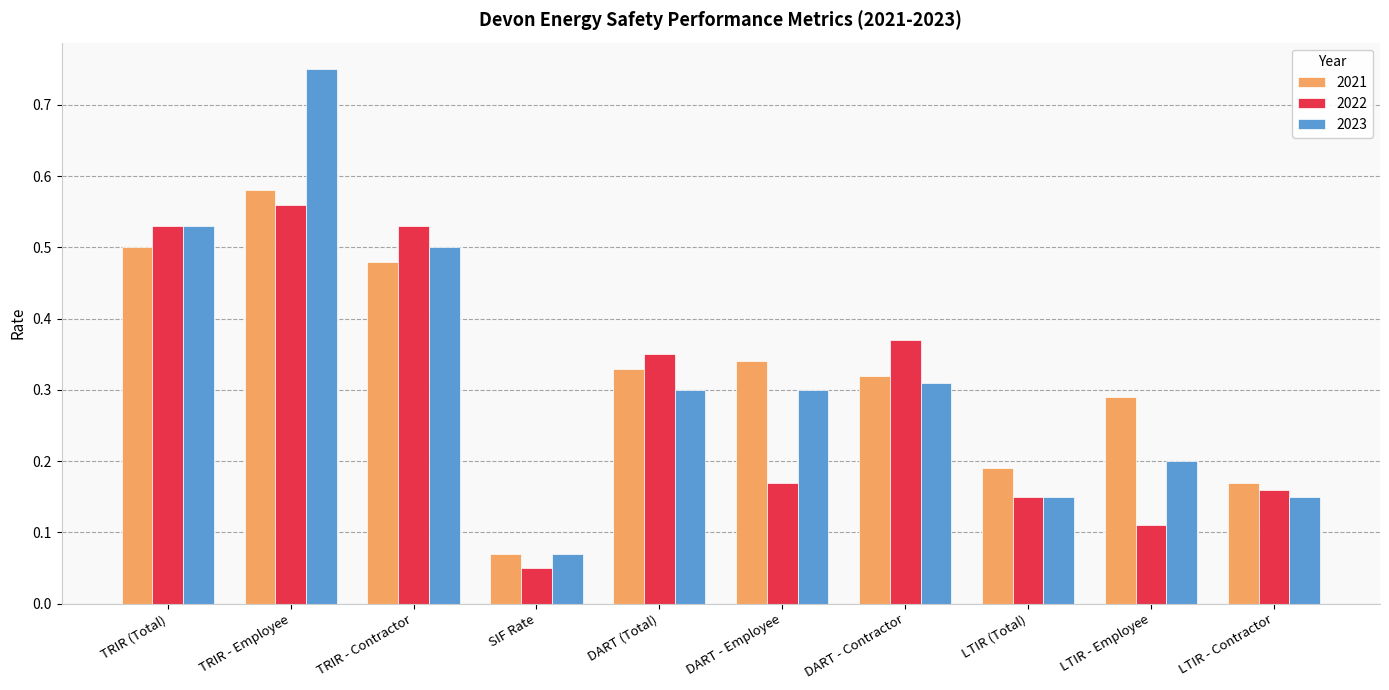

What is the sum of all 2021 values?

3.3